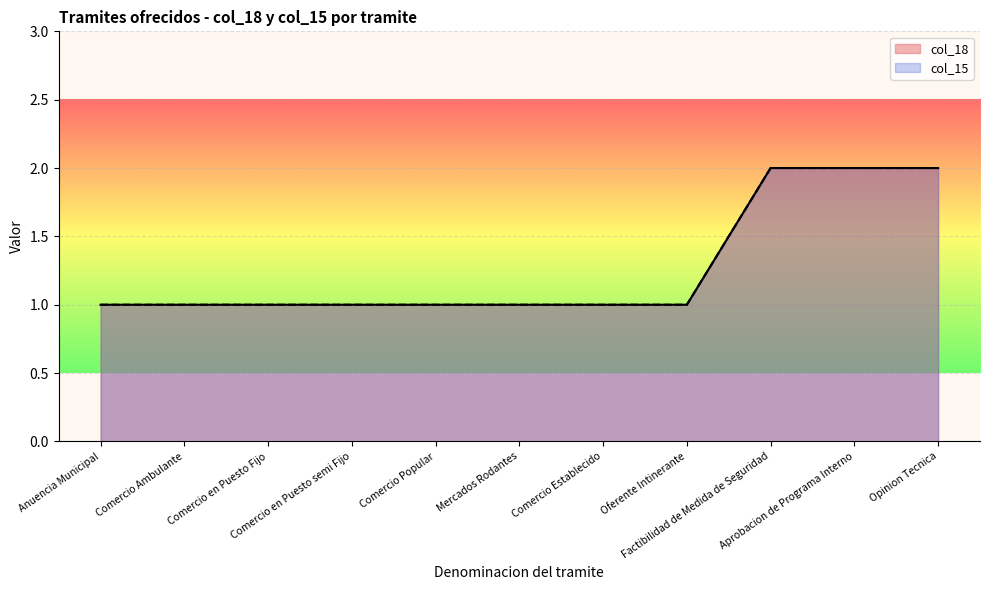

Reading left to right, what are all the values shown in this chart?

col_18: Anuencia Municipal=1	Comercio Ambulante=1	Comercio en Puesto Fijo=1	Comercio en Puesto semi Fijo=1	Comercio Popular=1	Mercados Rodantes=1	Comercio Establecido=1	Oferente Intinerante=1	Factibilidad de Medida de Seguridad=2	Aprobacion de Programa Interno=2	Opinion Tecnica=2
col_15: Anuencia Municipal=1	Comercio Ambulante=1	Comercio en Puesto Fijo=1	Comercio en Puesto semi Fijo=1	Comercio Popular=1	Mercados Rodantes=1	Comercio Establecido=1	Oferente Intinerante=1	Factibilidad de Medida de Seguridad=2	Aprobacion de Programa Interno=2	Opinion Tecnica=2